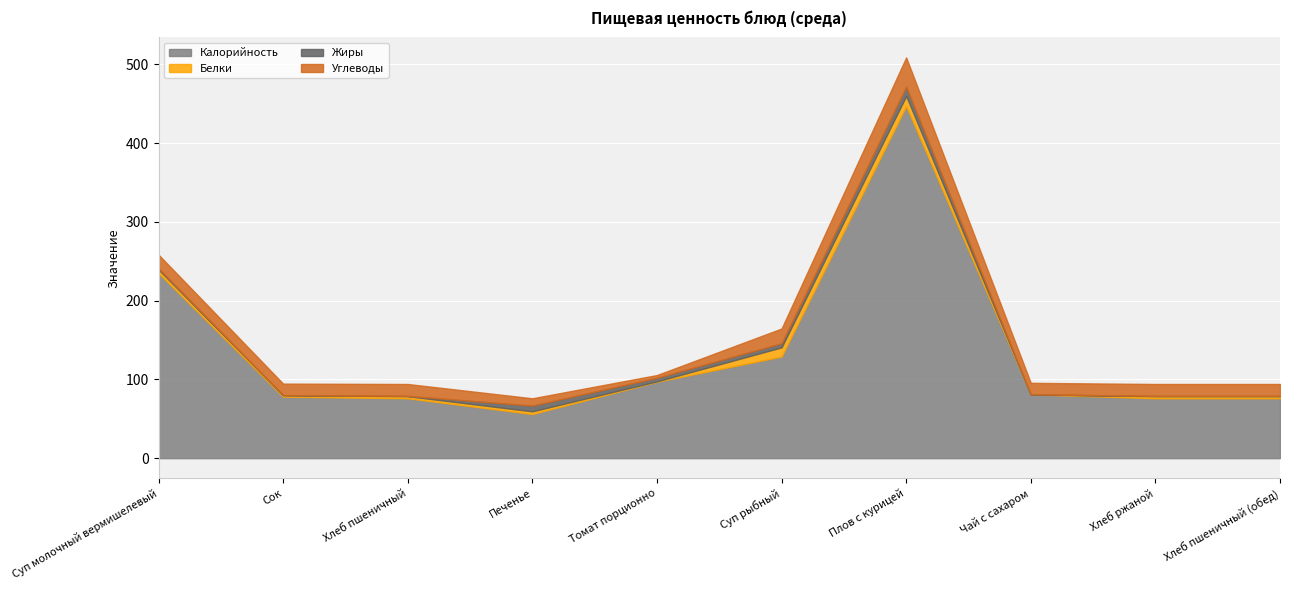

Which category has the highest value in the Углеводы series?

Плов с курицей